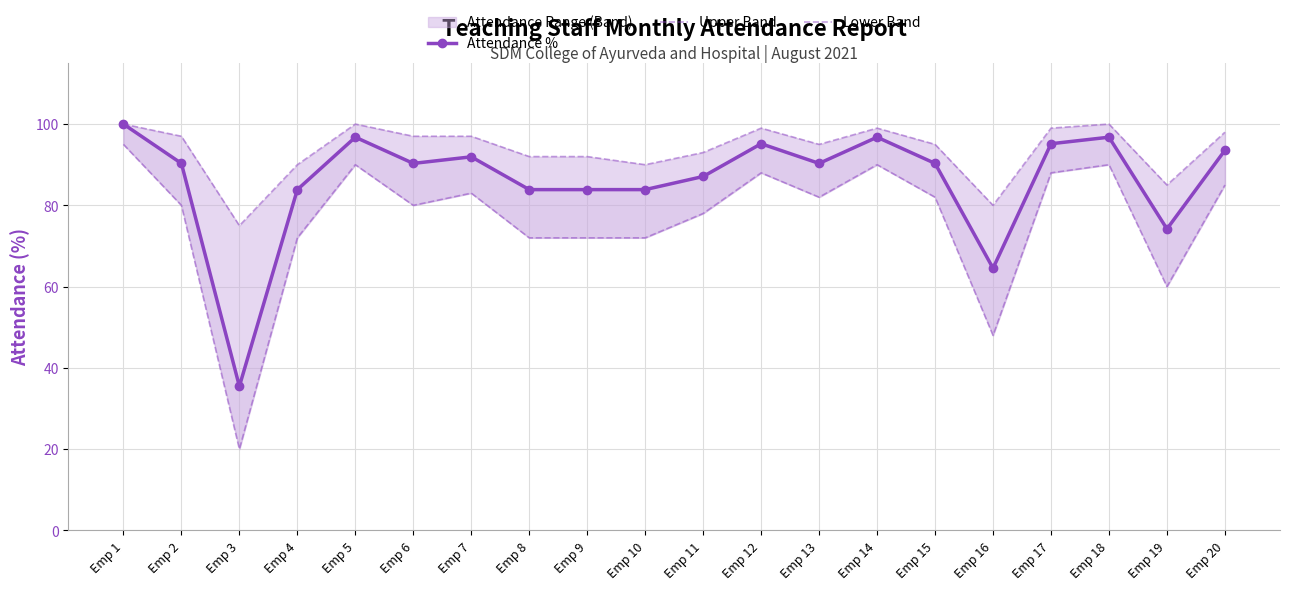

The value of Upper Band at Emp 14 is 99.0. True or false?

True